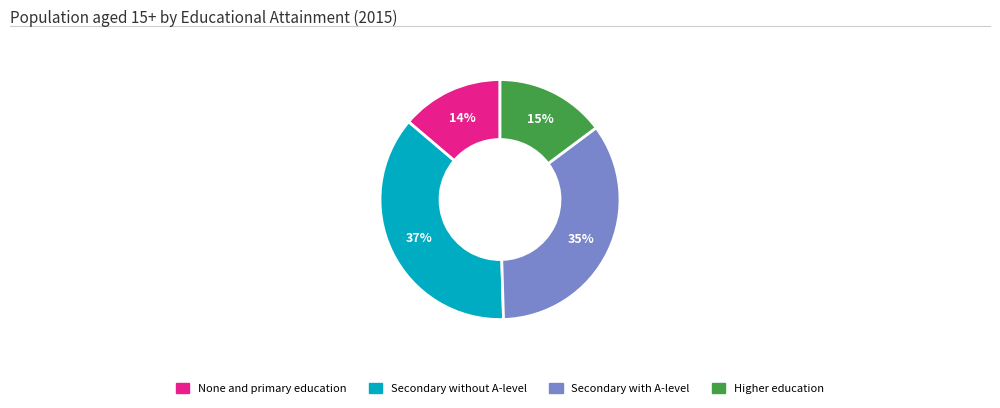

Is it true that Secondary with A-level is 35% of the pie?

True